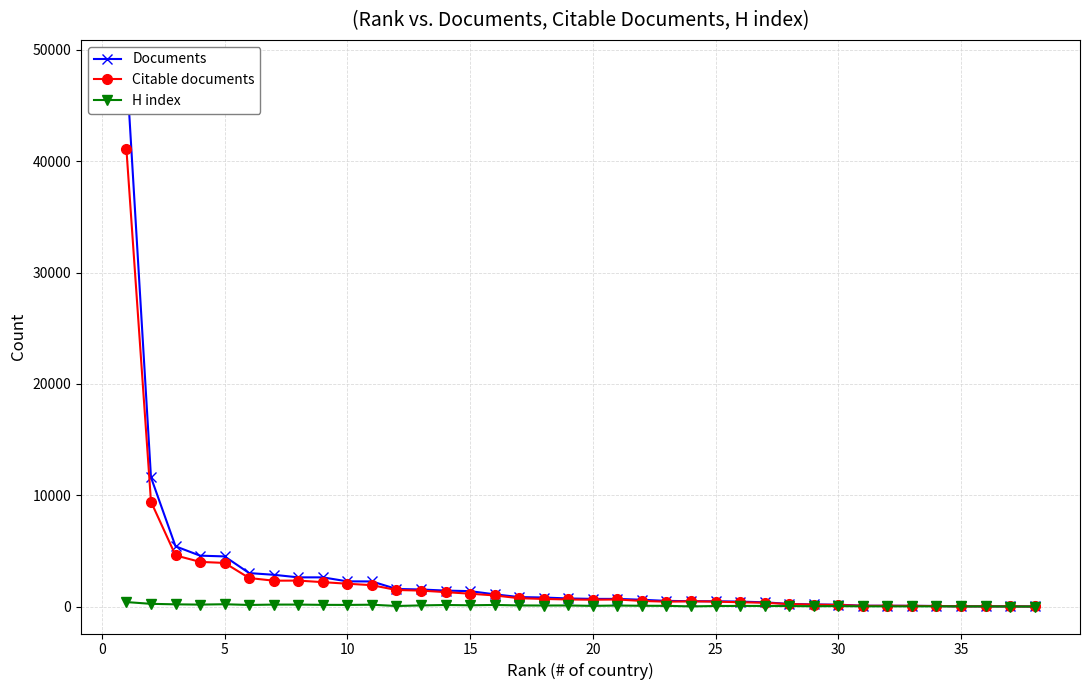

What is the minimum value shown in the chart?

8